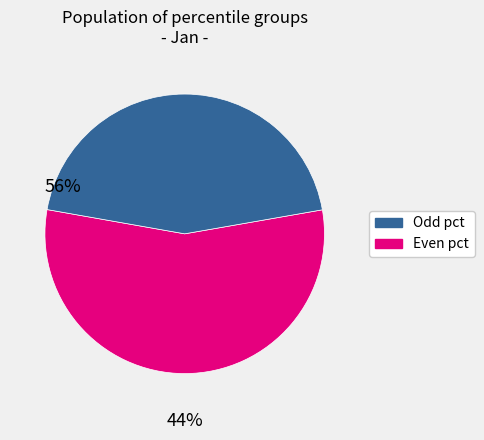

Is there a majority slice in this chart?

Yes